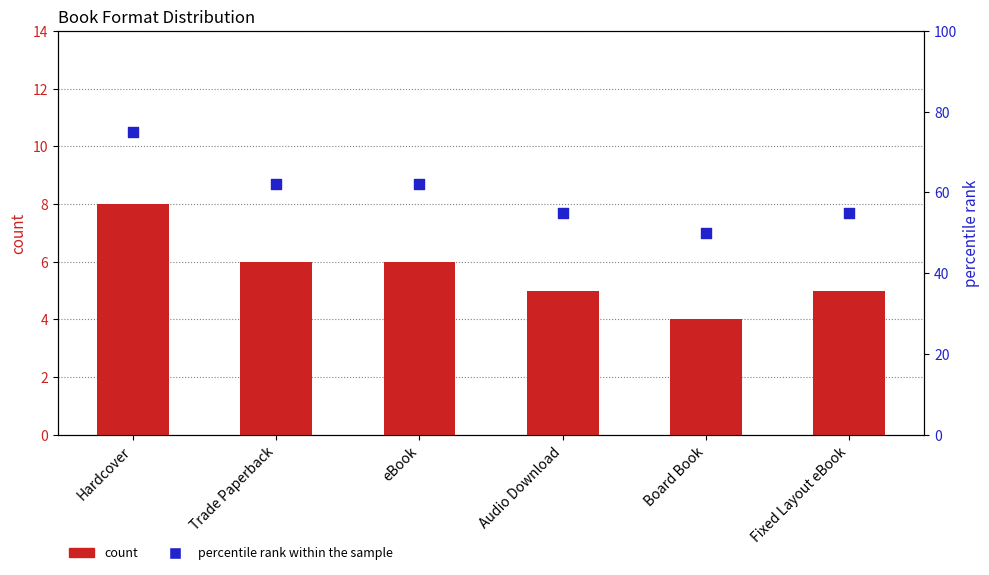

Which series has the largest total across all categories?

percentile rank within the sample